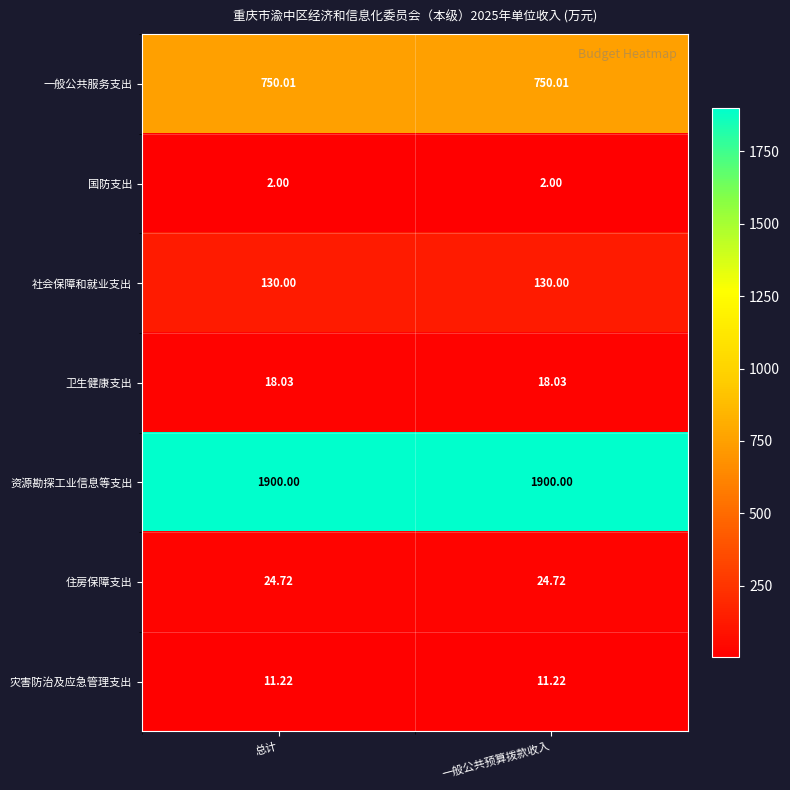

Rank the series by their maximum value, from lowest to highest.

国防支出, 灾害防治及应急管理支出, 卫生健康支出, 住房保障支出, 社会保障和就业支出, 一般公共服务支出, 资源勘探工业信息等支出